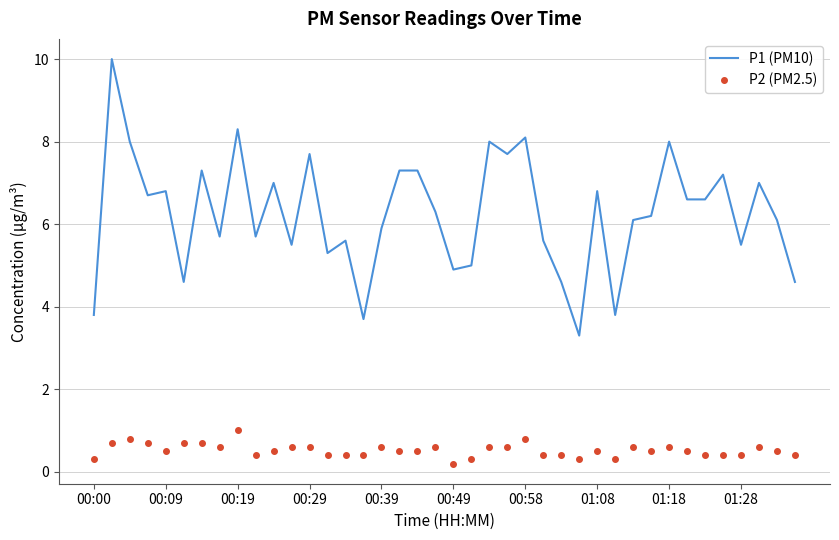

True or false: P1 (PM10) and P2 (PM2.5) cross at least once.

False